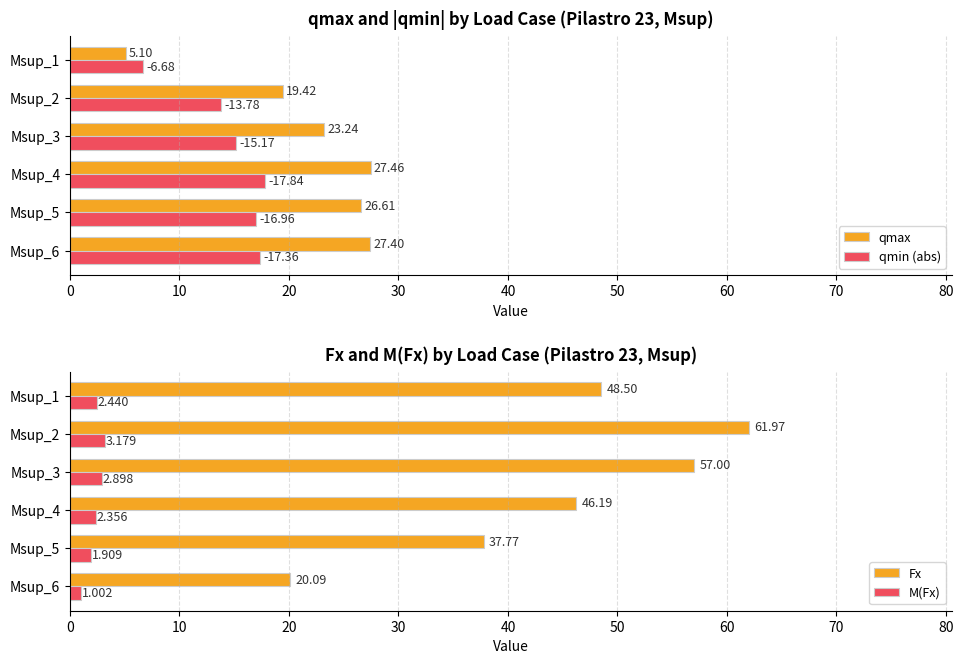

How many bars are there in total?

24